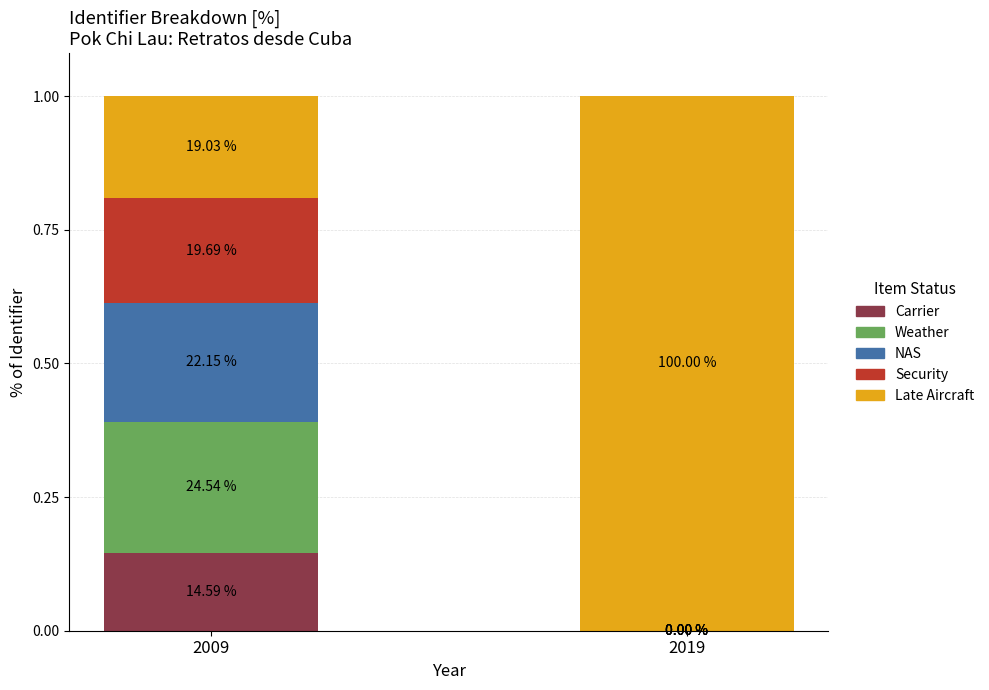

What are all the series names shown in the legend?

Carrier, Weather, NAS, Security, Late Aircraft